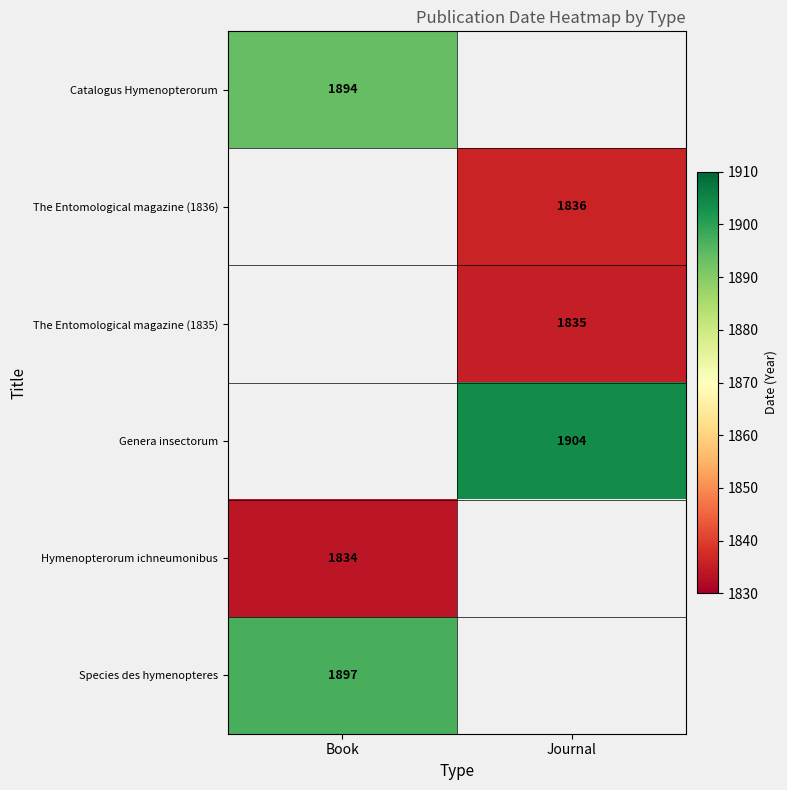

The value of The Entomological magazine (1835) at Journal is 2552.4. True or false?

False